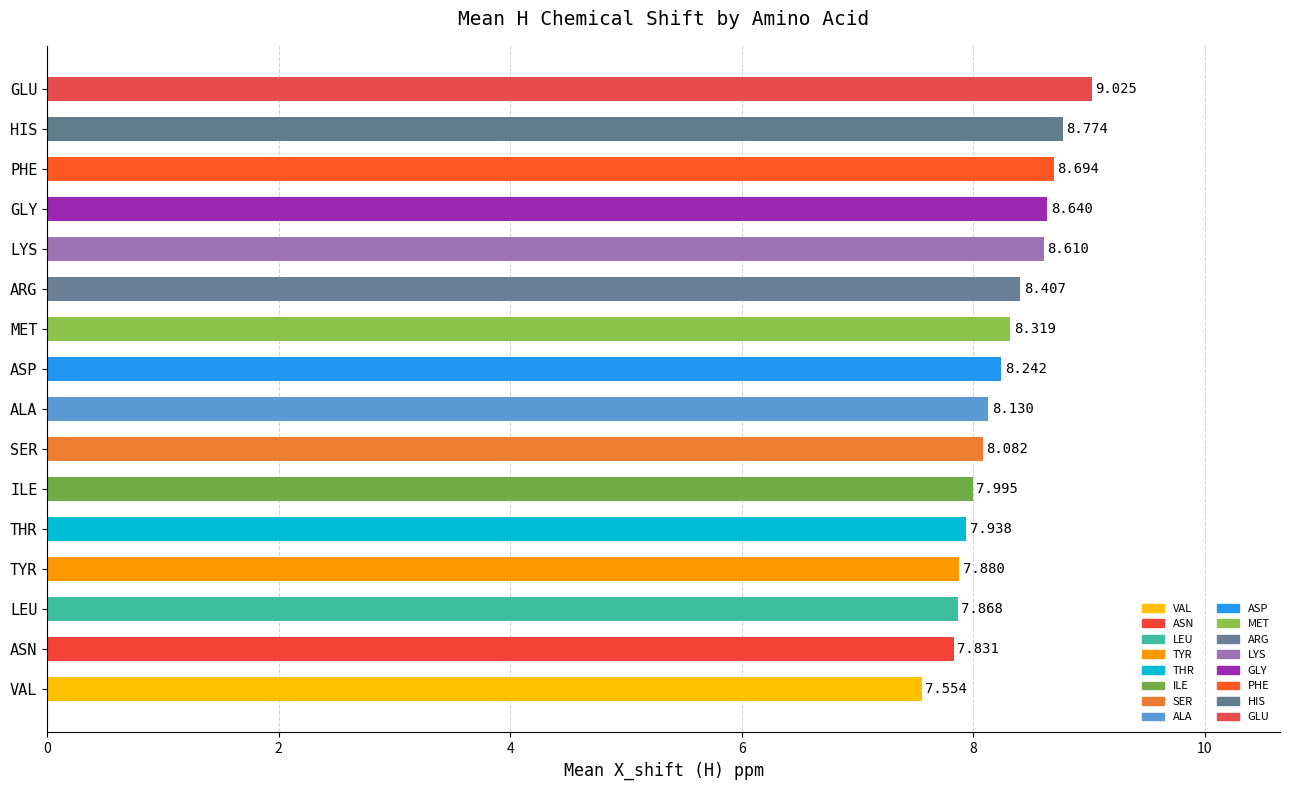

Which category has the highest value across all series?

GLU